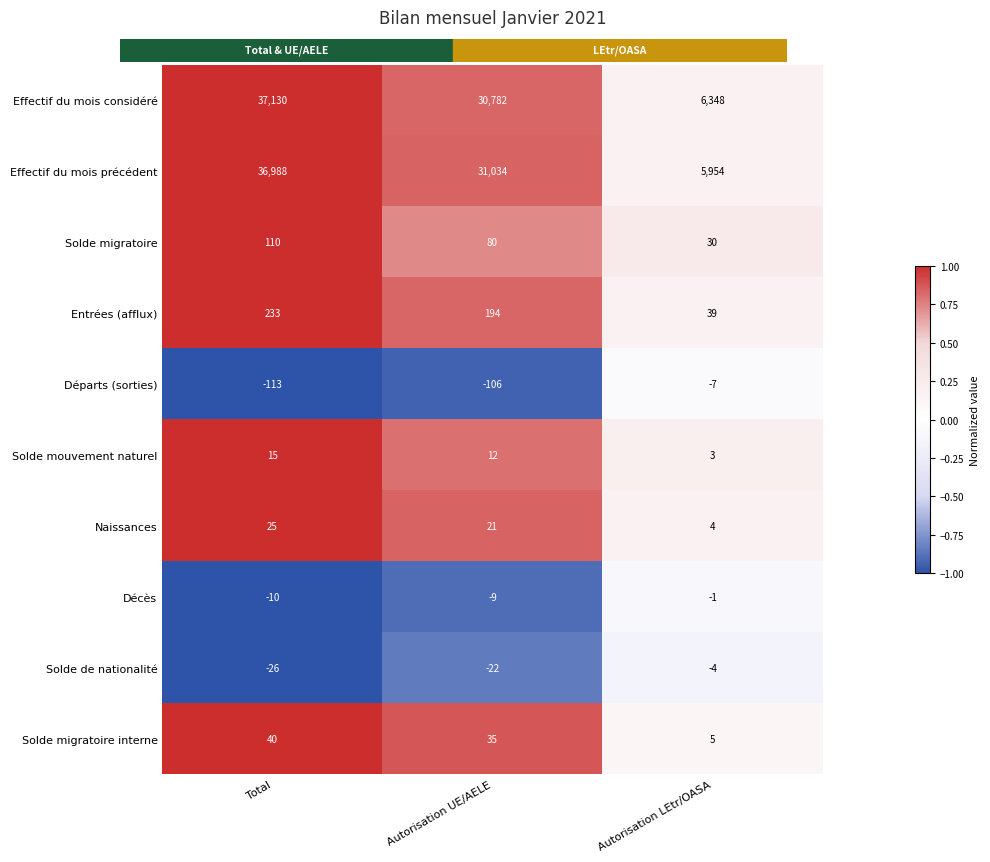

Which category has the lowest value in the Décès series?

Total